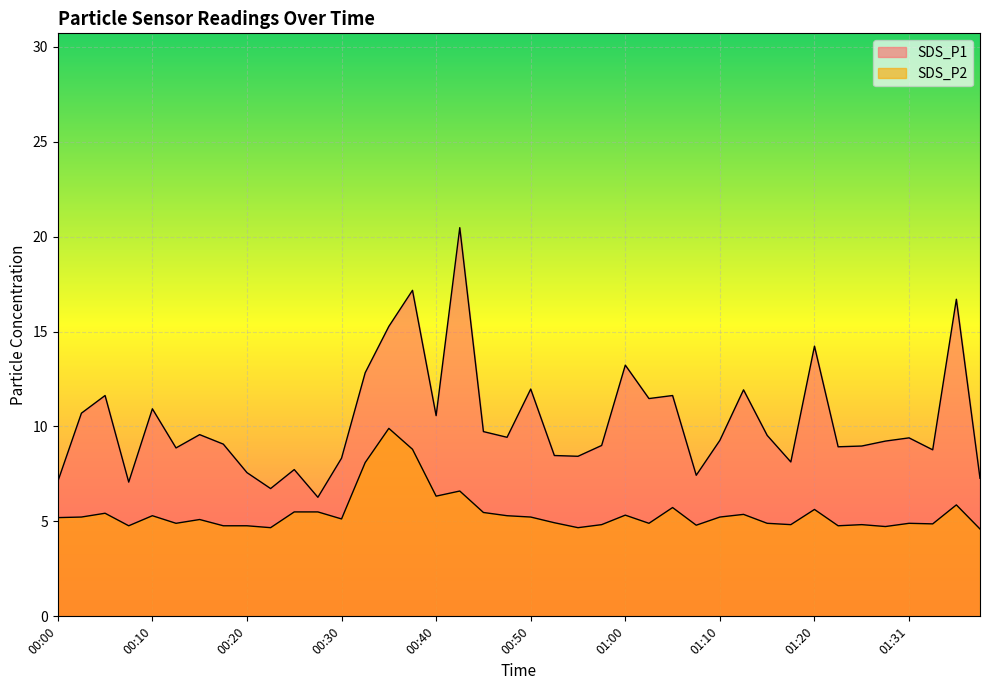

How many data points does each series have?

40